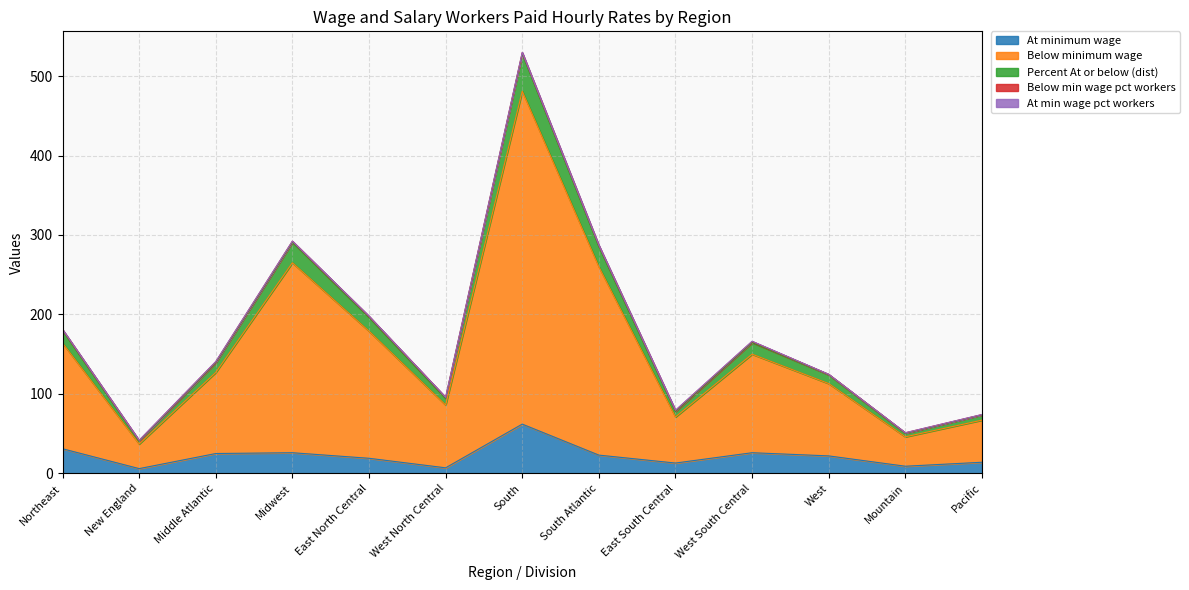

What is the maximum value for At minimum wage?

62.0